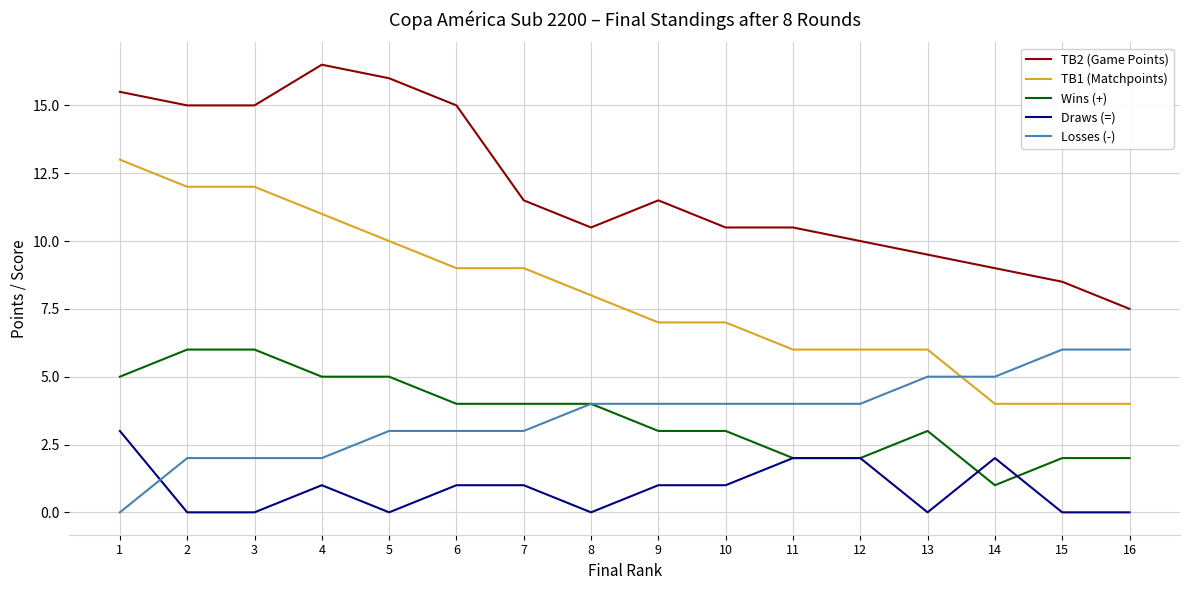

How many positive values does the Losses (-) series have?

15